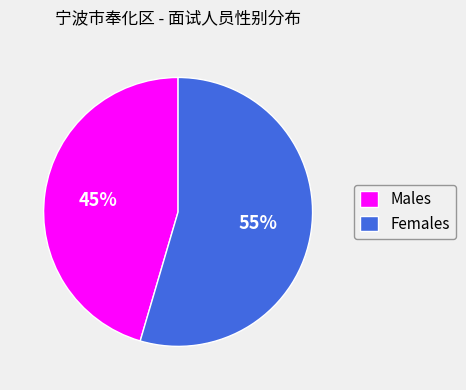

Do Males and Females together represent more than half of the pie?

Yes